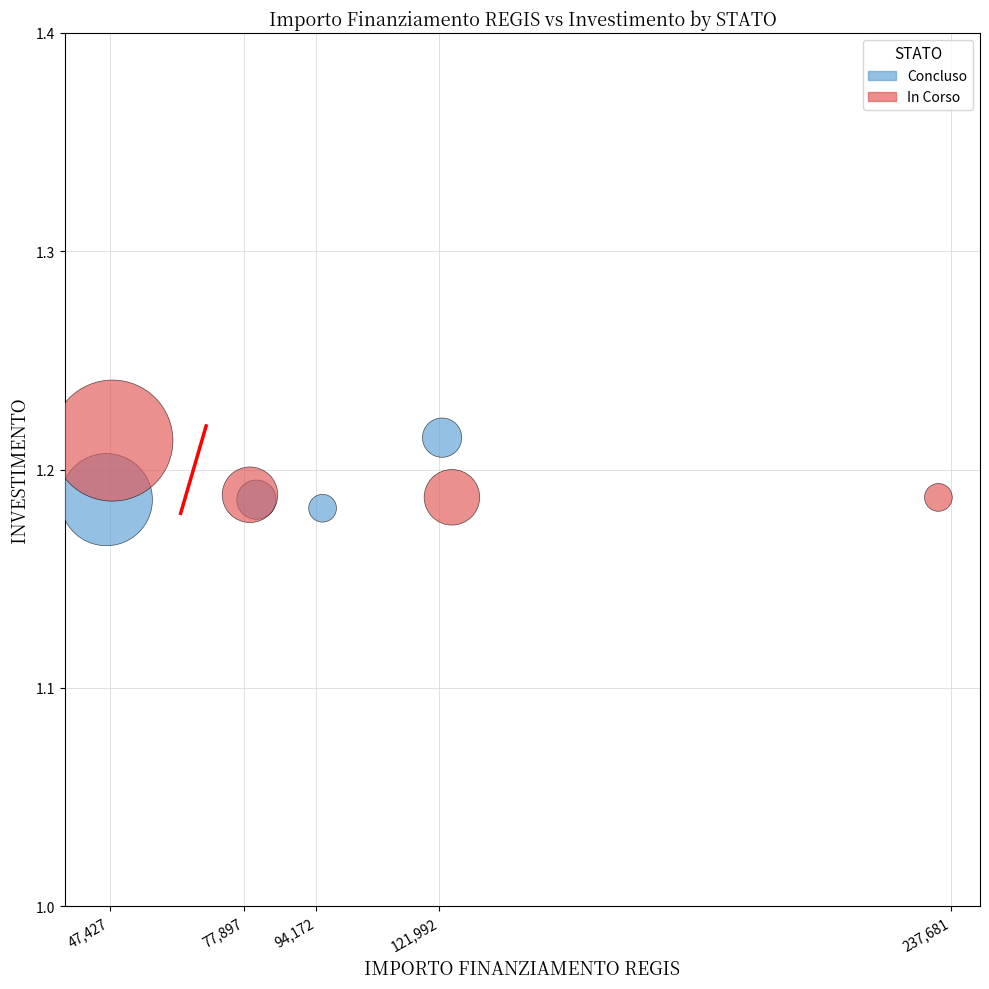

Which series reaches the minimum Y coordinate?

Concluso